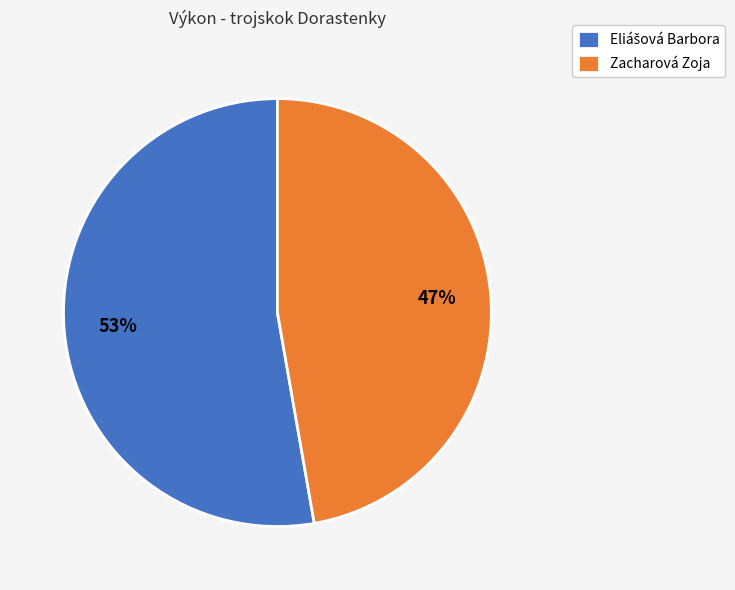

What percentage is the Zacharová Zoja slice, to the nearest percent?

47%